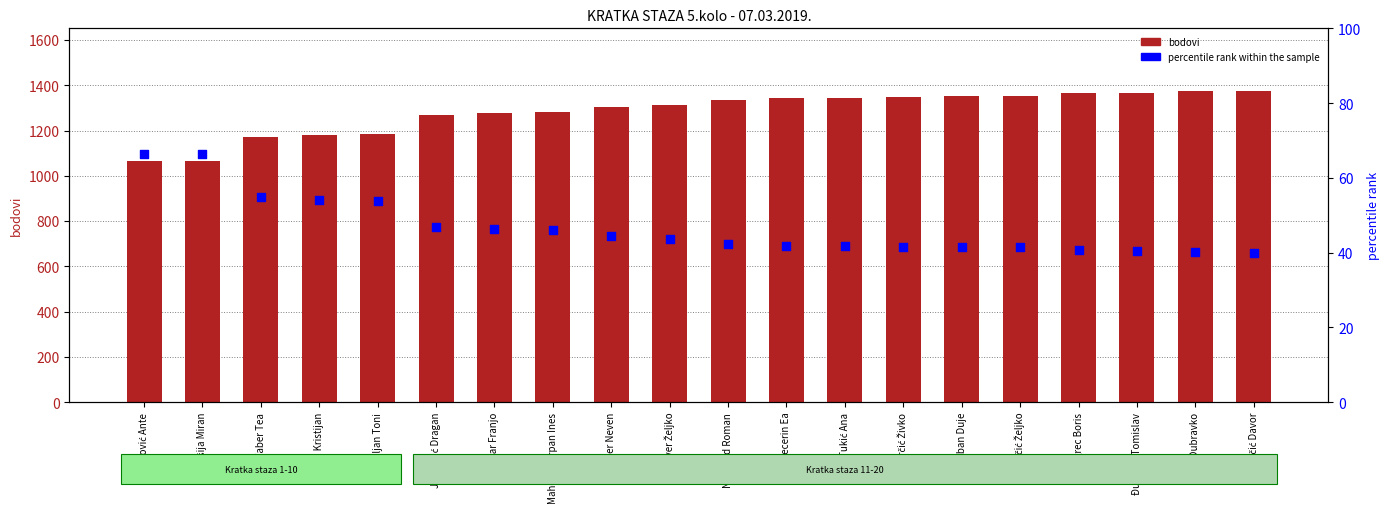

Which series contains the highest Y value?

bodovi